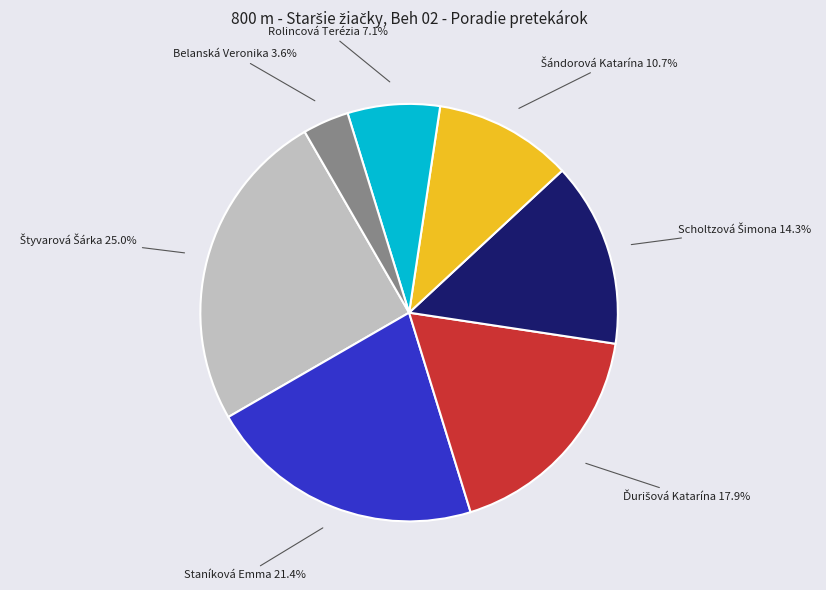

Is there a majority slice in this chart?

No